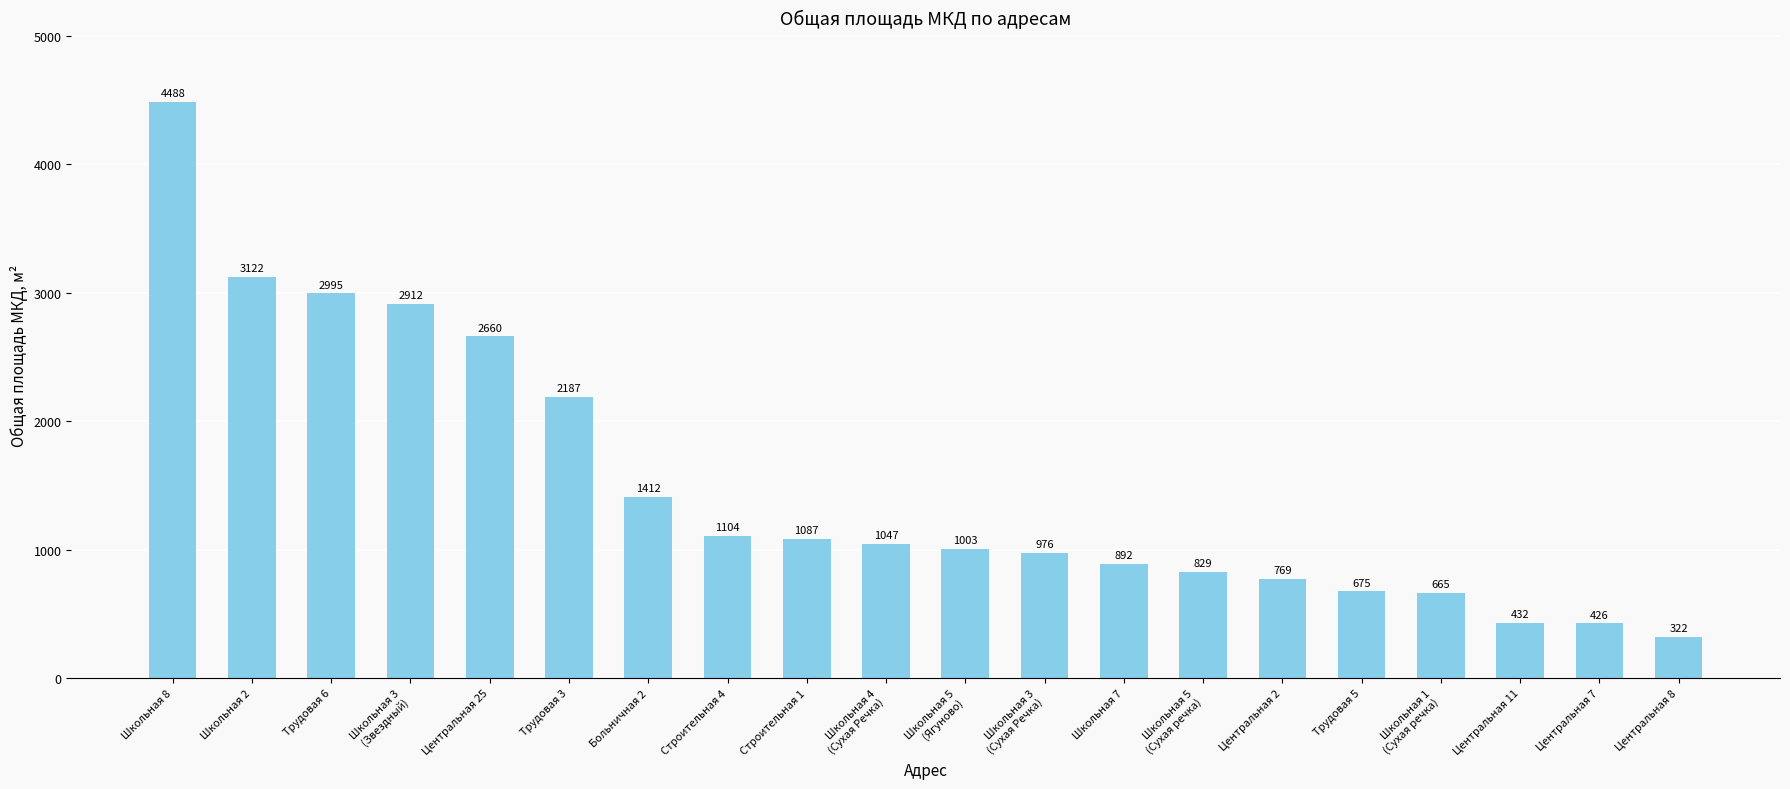

What is the approximate value at Центральная 11?

432.3